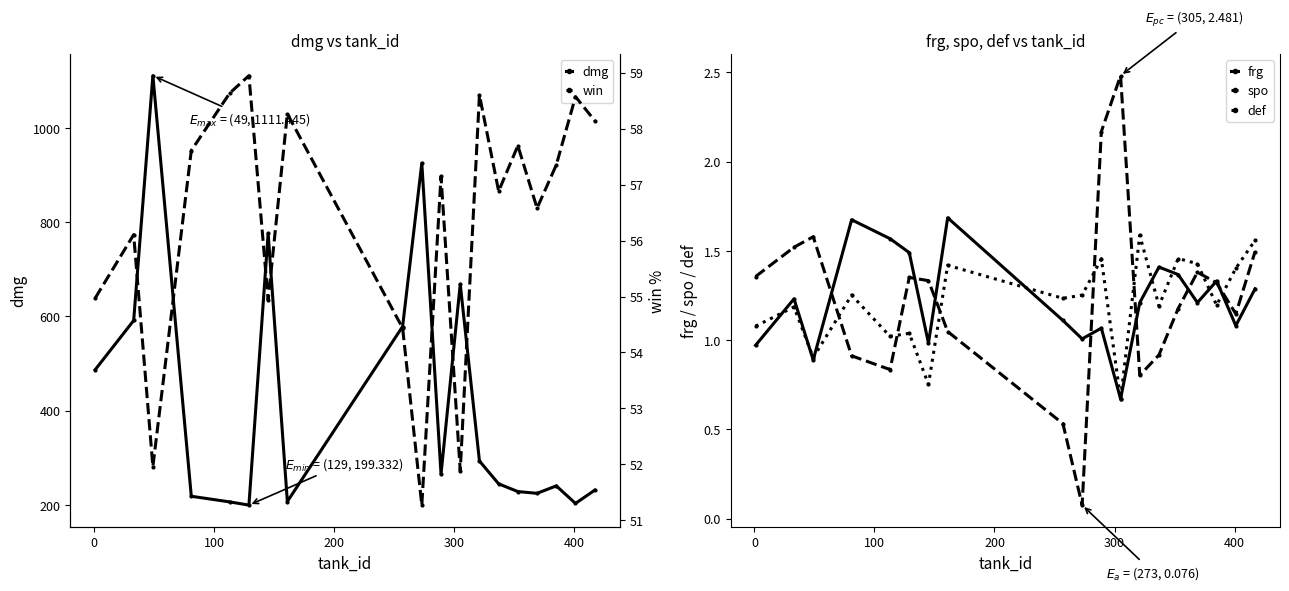

How many data points in frg are above 1?

15